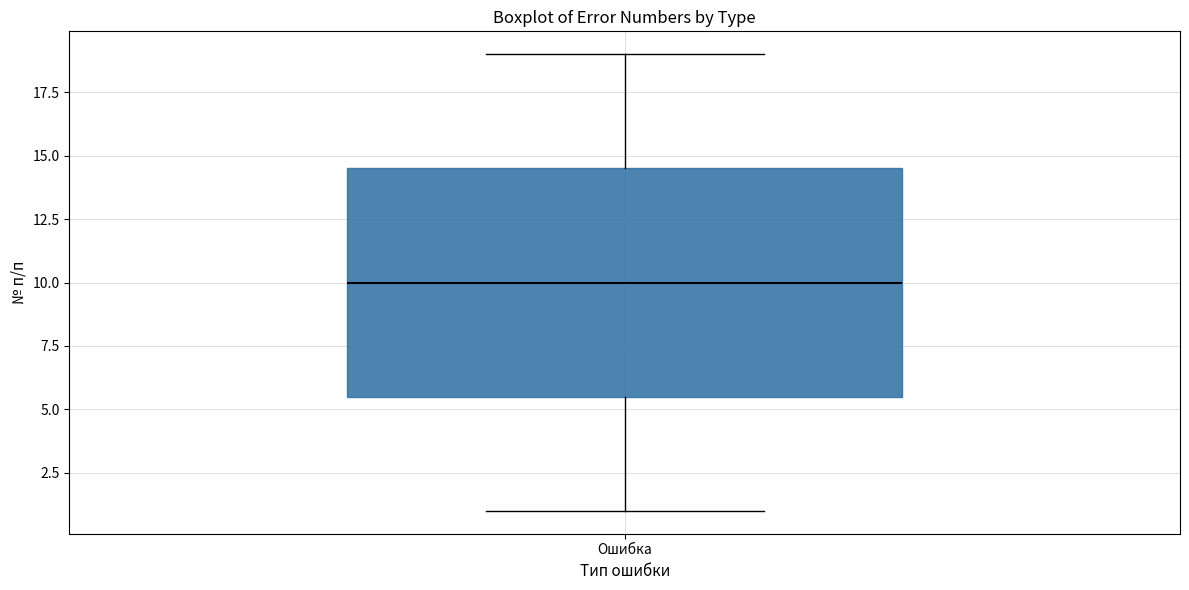

Where does the lower whisker of the box for Ошибка end on the y-axis? The values are not printed on the chart, so give them approximately, as read against the axis.

1.0